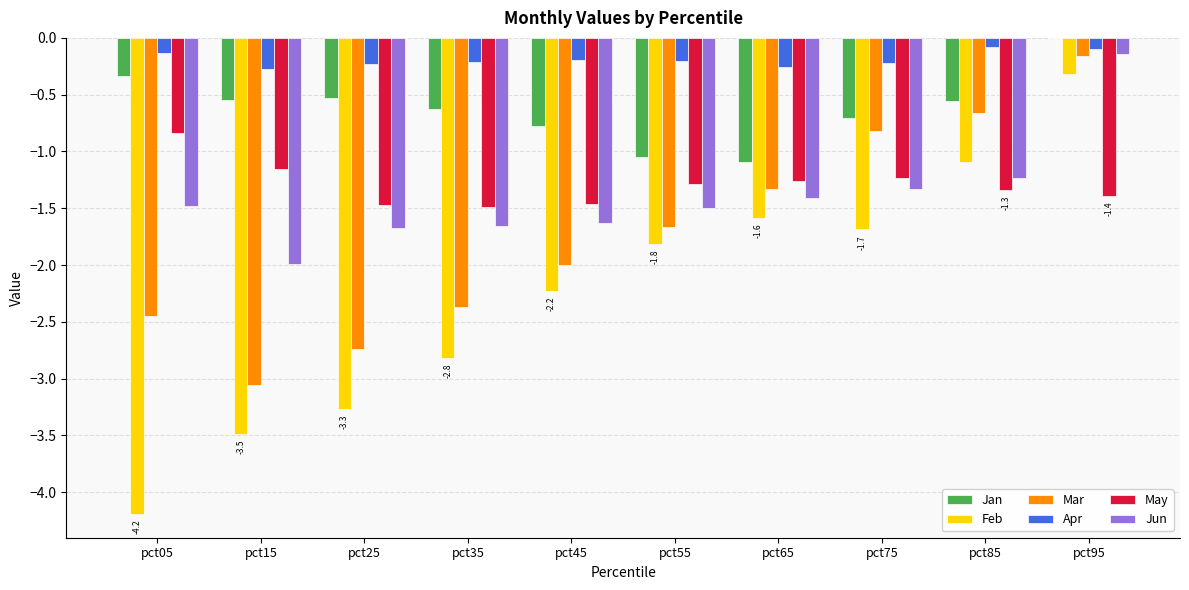

The value of Jan at pct95 is -0.0. True or false?

True